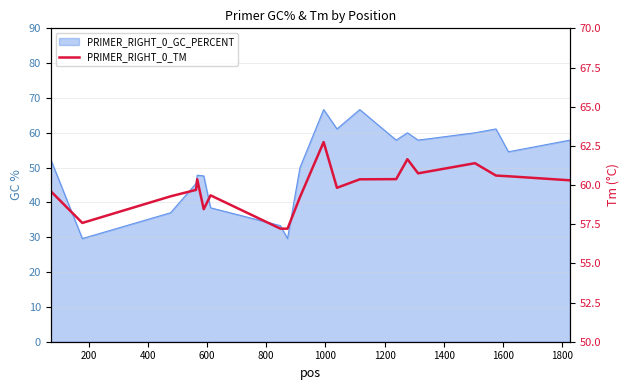

Reading left to right, transcribe all the data shown in this chart.

59.6	57.6	59.3	59.7	60.4	58.5	59.3	57.2	57.2	59.2	62.7	59.8	60.4	60.4	61.6	60.7	61.4	60.6	60.6	60.3